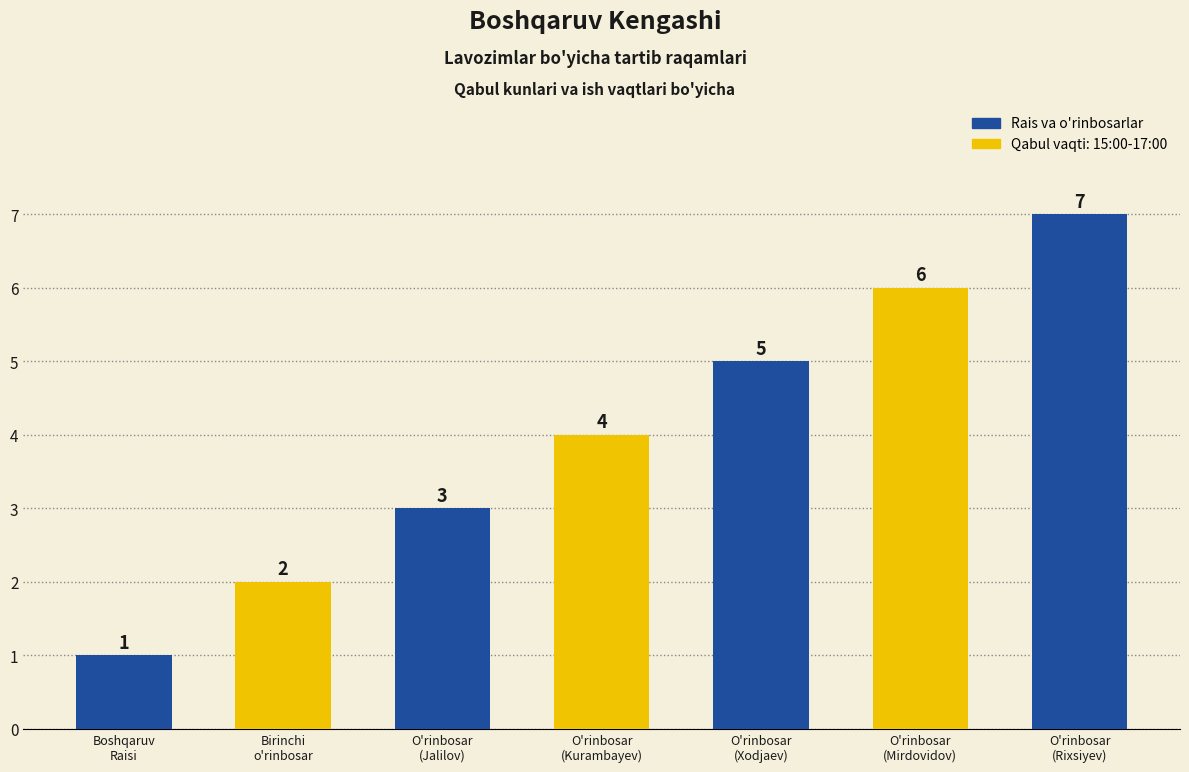

Which has a higher value, Boshqaruv Raisi or Boshqaruv Raisi o'rinbosari (Jalilov)?

Boshqaruv Raisi o'rinbosari (Jalilov)